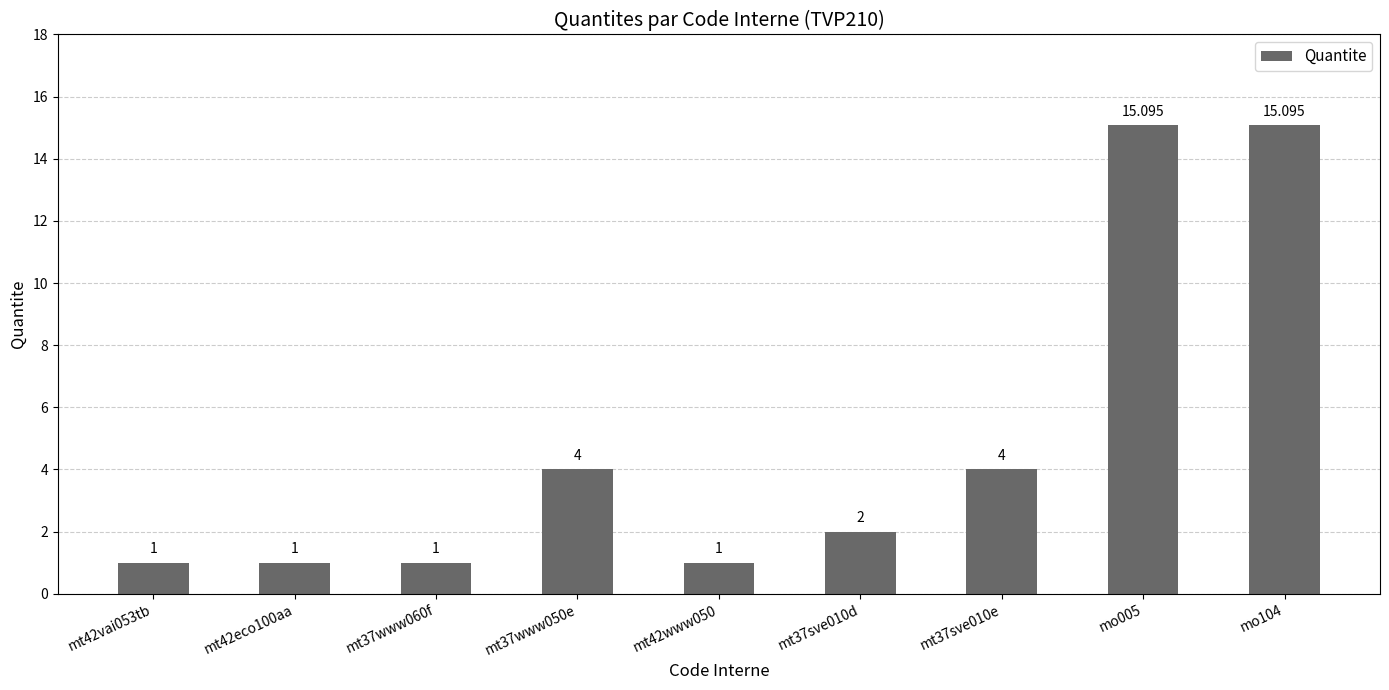

Are the bars grouped side by side (vs. stacked)?

No